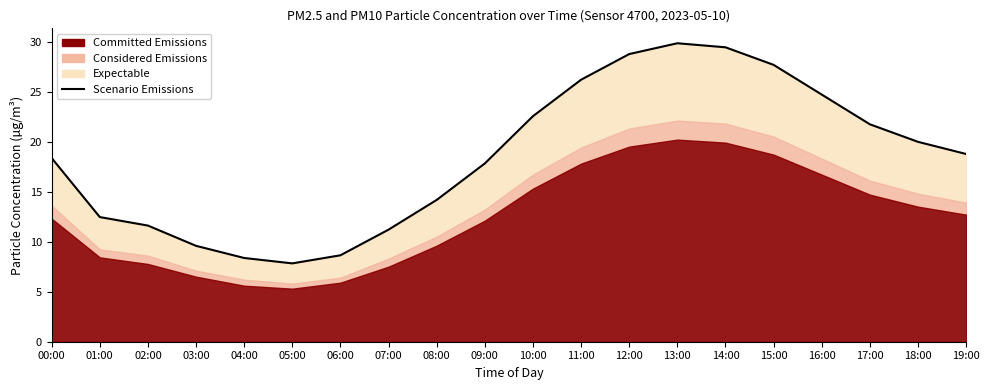

What is the change in value from 01:00 to 18:00?

+7.5